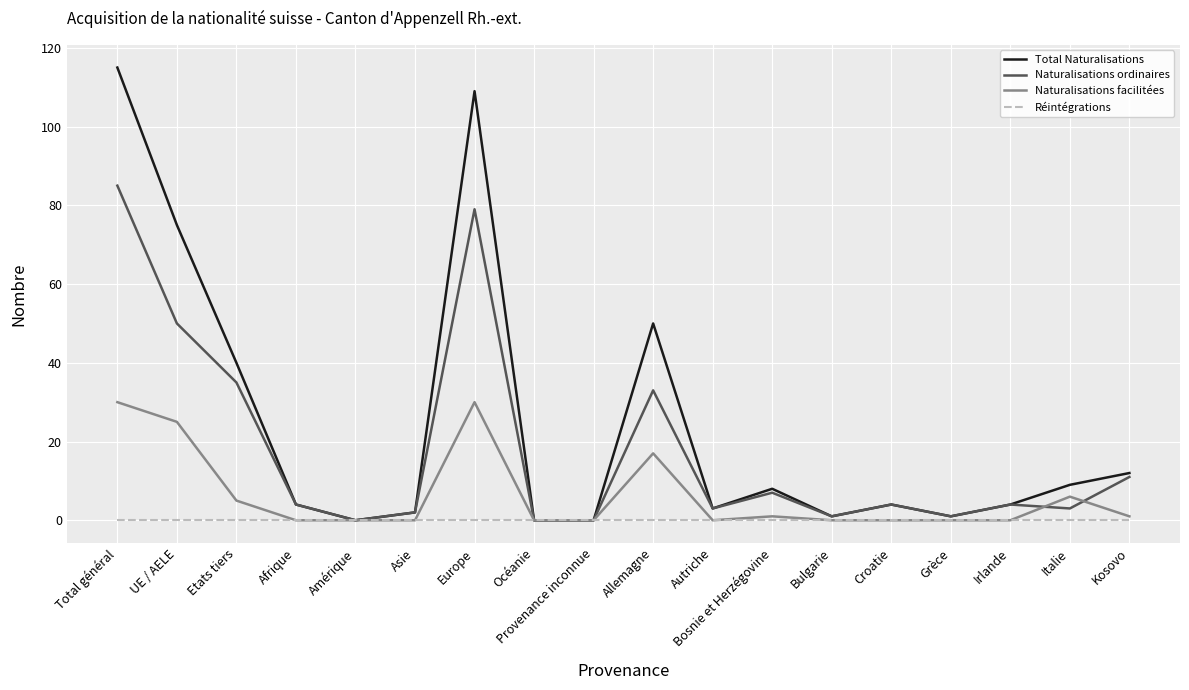

At how many categories does at least one series exceed 35?

5